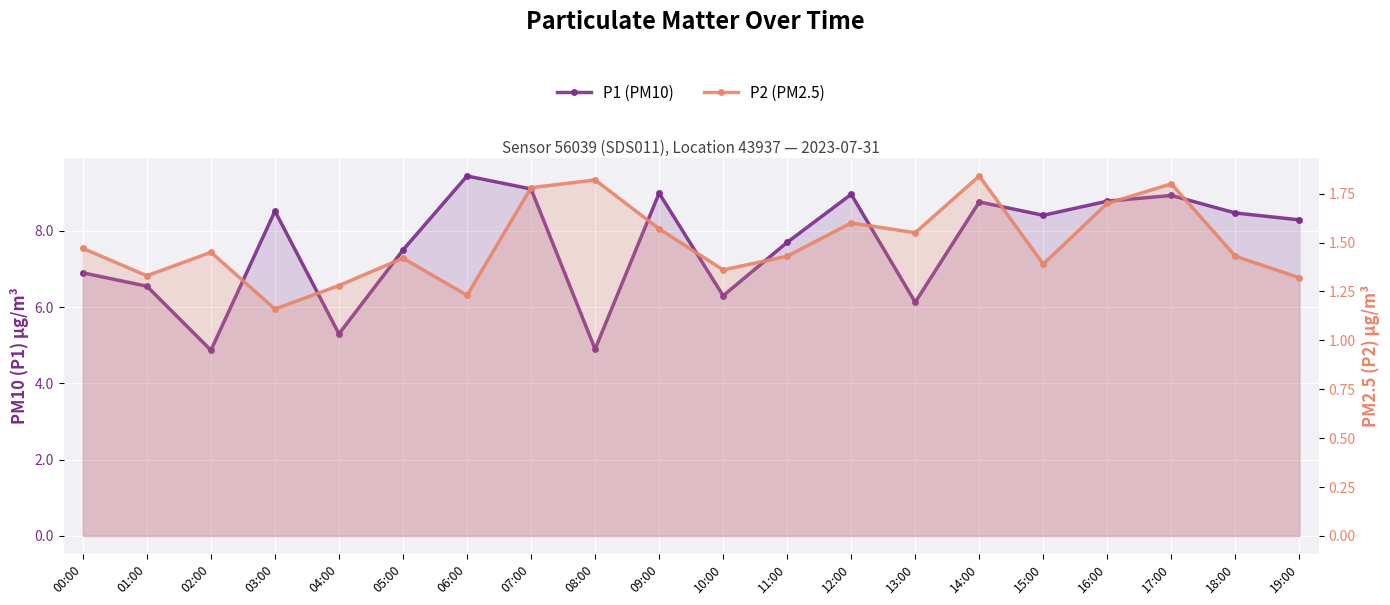

How many lines are shown in the chart?

2